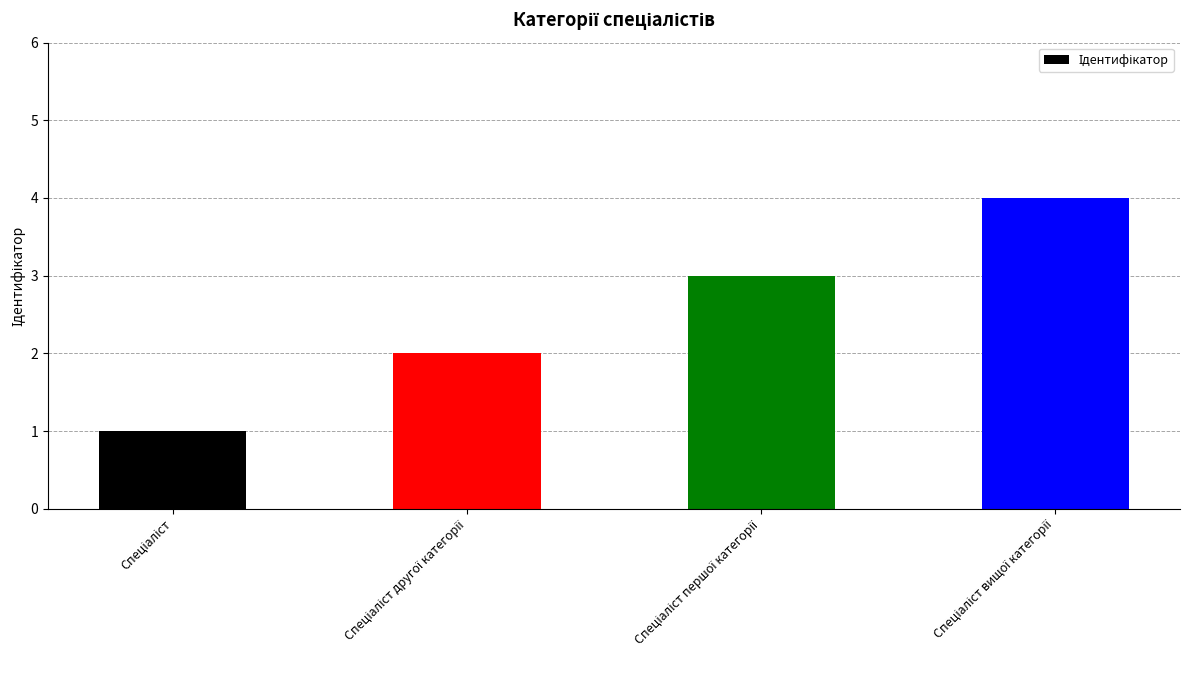

What is the sum of all values?

10